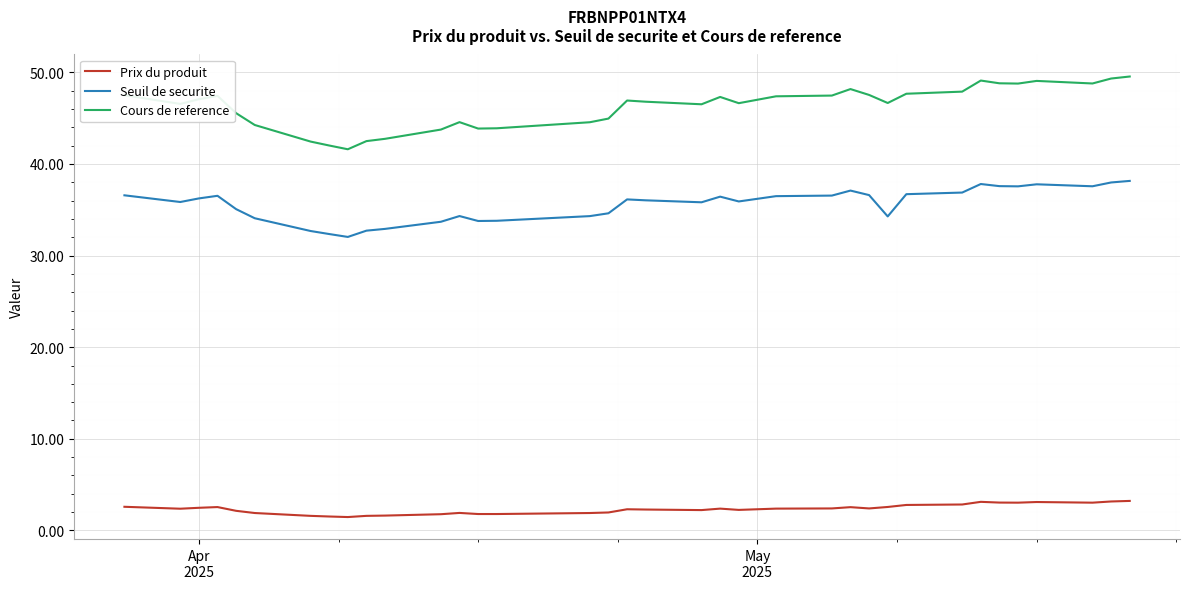

What is the maximum value shown in the chart?

49.5